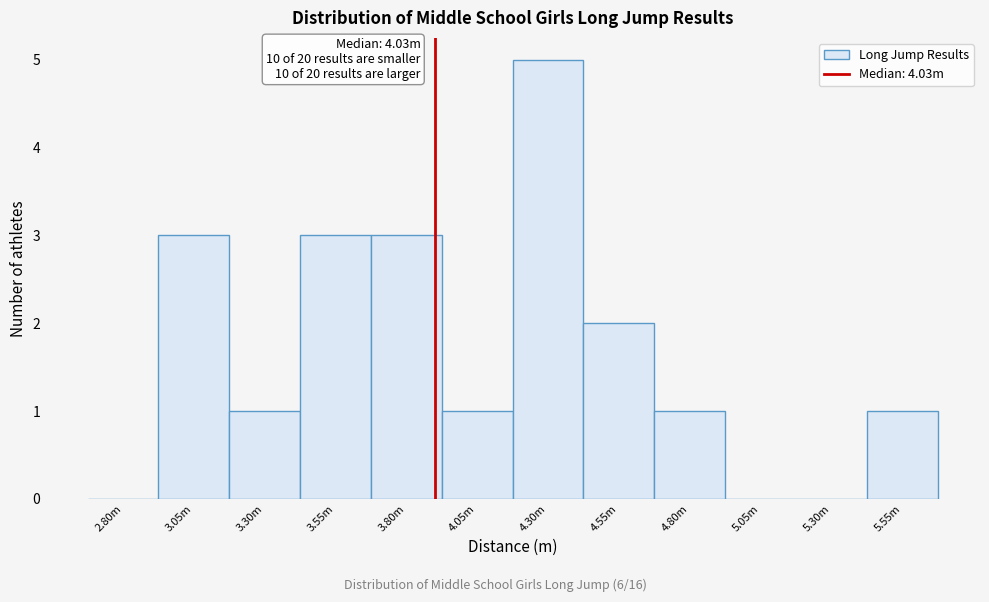

Reading right to left, transcribe all the data shown in this chart.

5.55m=1	5.30m=0	5.05m=0	4.80m=1	4.55m=2	4.30m=5	4.05m=1	3.80m=3	3.55m=3	3.30m=1	3.05m=3	2.80m=0